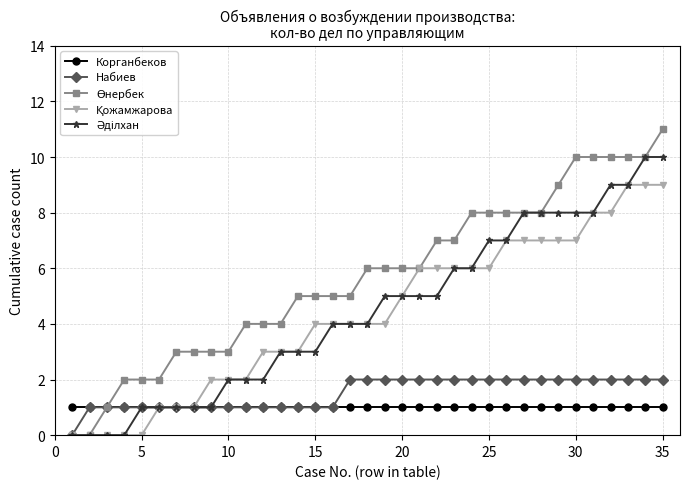

Is this an area chart (filled region under the line)?

No